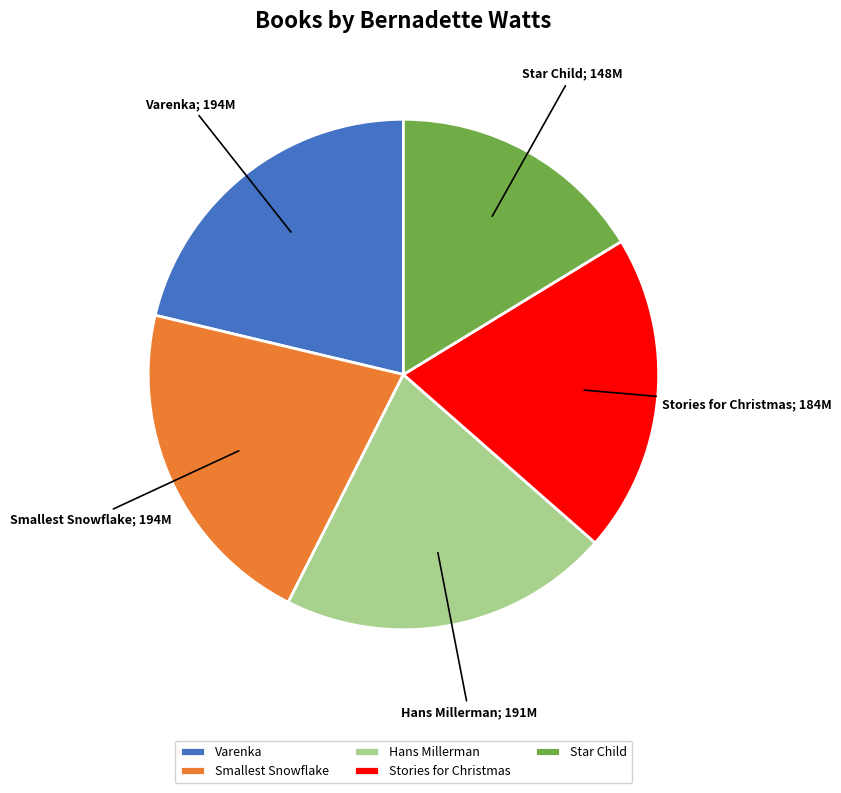

True or false: Varenka accounts for 21% of the total.

True